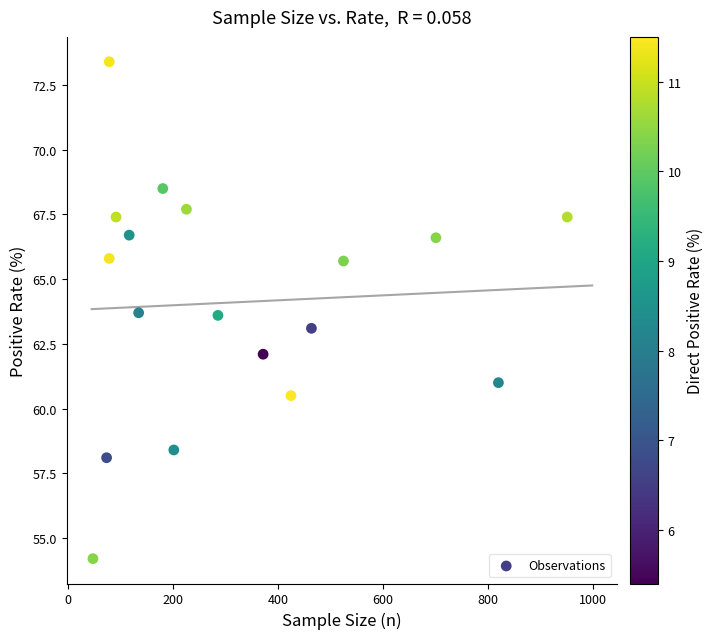

What is the range of X values (max minus min)?

903.0